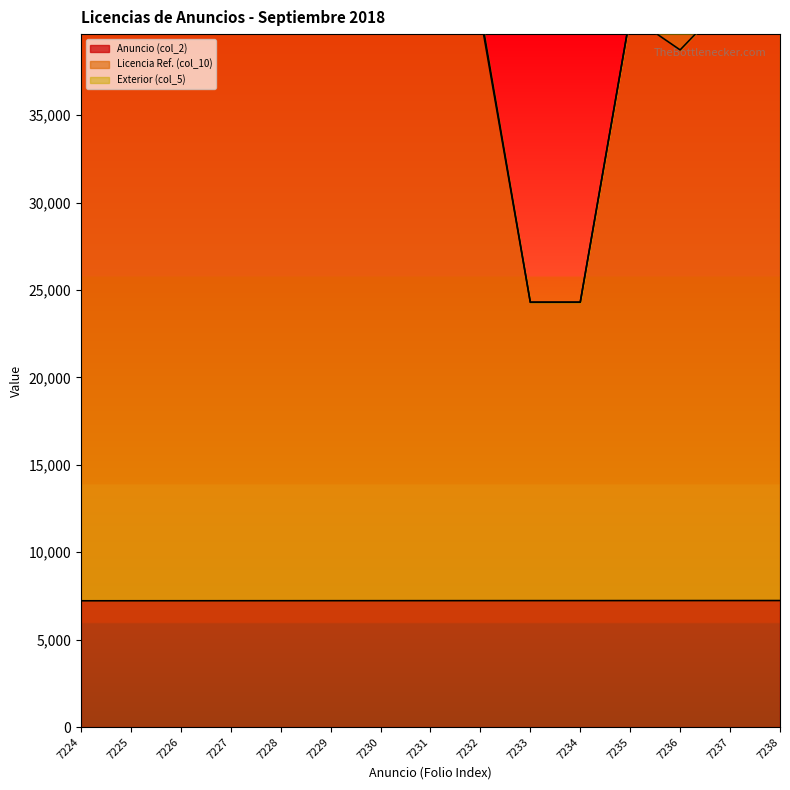

True or false: Licencia Ref. (col_10) and Anuncio (col_2) intersect in this chart.

False